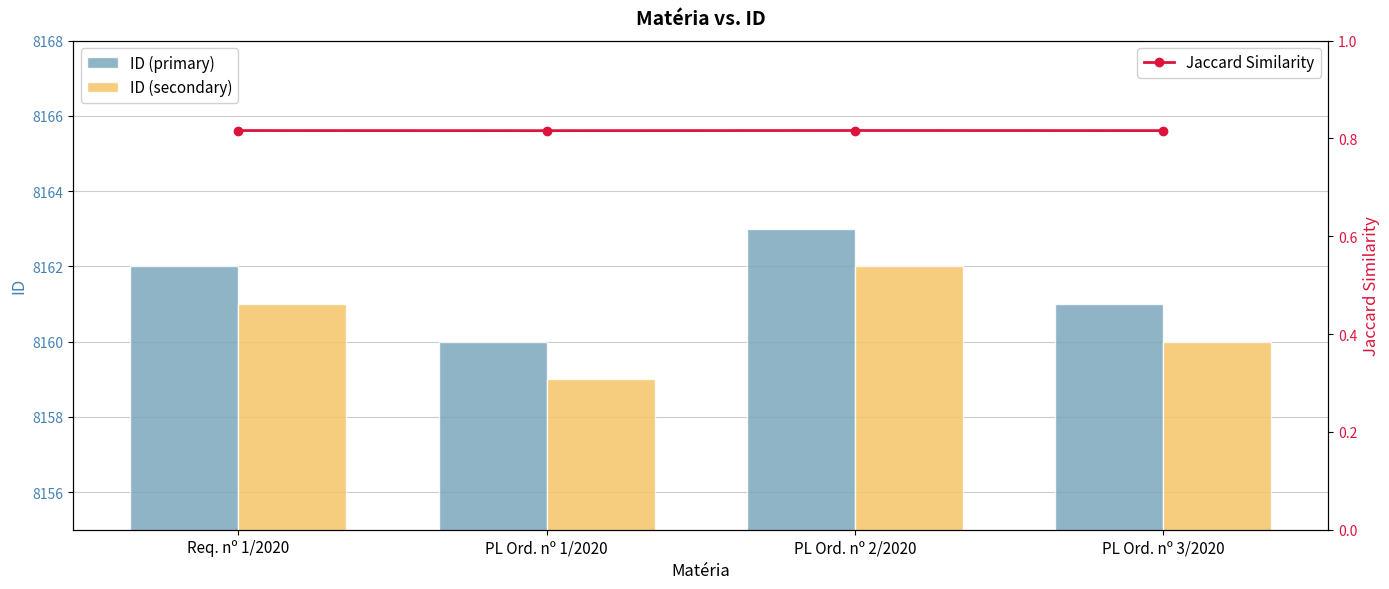

What position from the right is PL Ord. nº 1/2020?

3